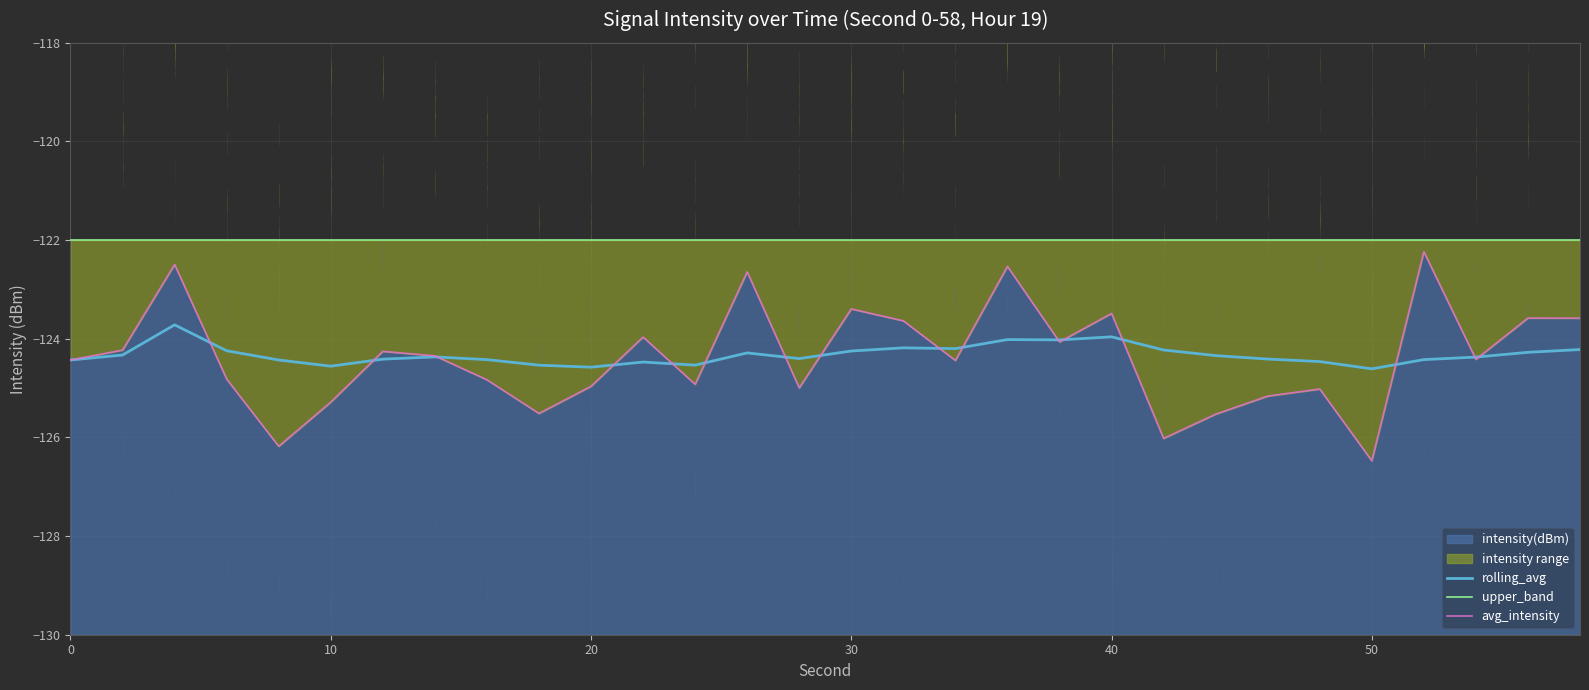

Read the intensity(dBm) value at 14.

-124.3